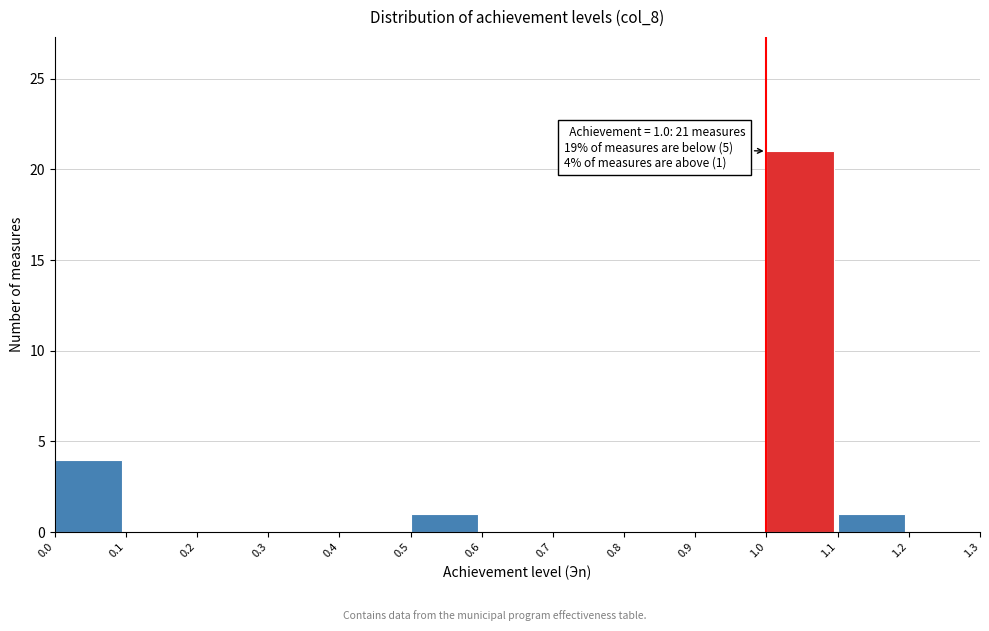

Over which range of the x-axis is the bar tallest?

1.0 to 1.1